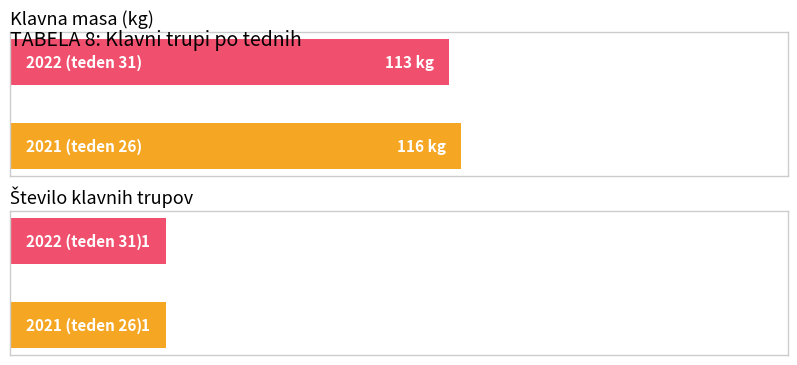

What are all the series names shown in the legend?

Klavna masa (kg), Število klavnih trupov